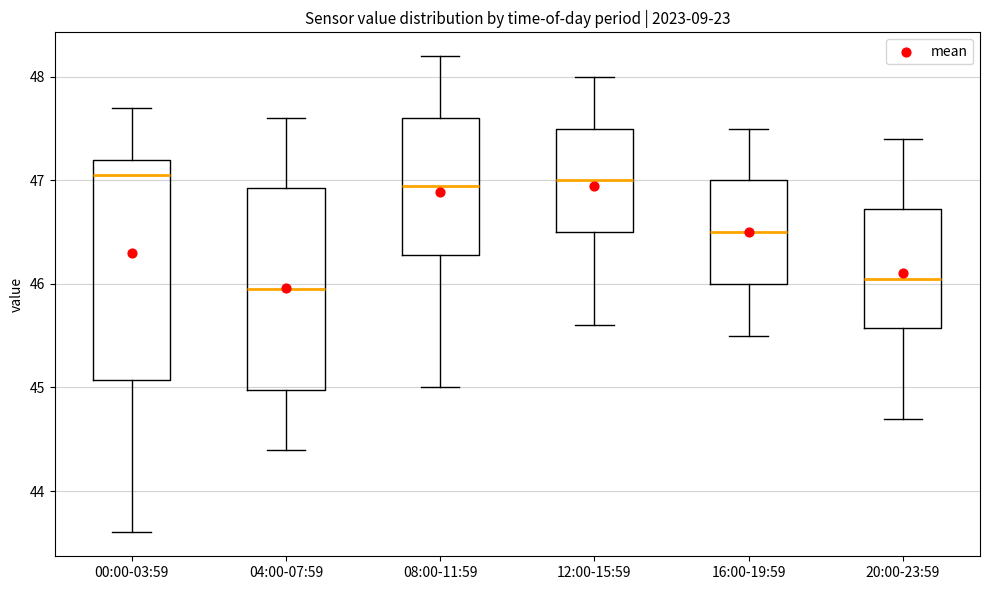

Reading left to right, transcribe this box plot: for each box, give where its median line is, the range the box spans, and where its two whiskers end, as read against the y-axis. The values are not printed on the chart, so give them approximately, as read against the axis.

00:00-03:59: median 47.1, box 45.1 to 47.2, whiskers 43.6 to 47.7
04:00-07:59: median 46.0, box 45.0 to 46.9, whiskers 44.4 to 47.6
08:00-11:59: median 47.0, box 46.3 to 47.6, whiskers 45.0 to 48.2
12:00-15:59: median 47.0, box 46.5 to 47.5, whiskers 45.6 to 48.0
16:00-19:59: median 46.5, box 46.0 to 47.0, whiskers 45.5 to 47.5
20:00-23:59: median 46.1, box 45.6 to 46.7, whiskers 44.7 to 47.4